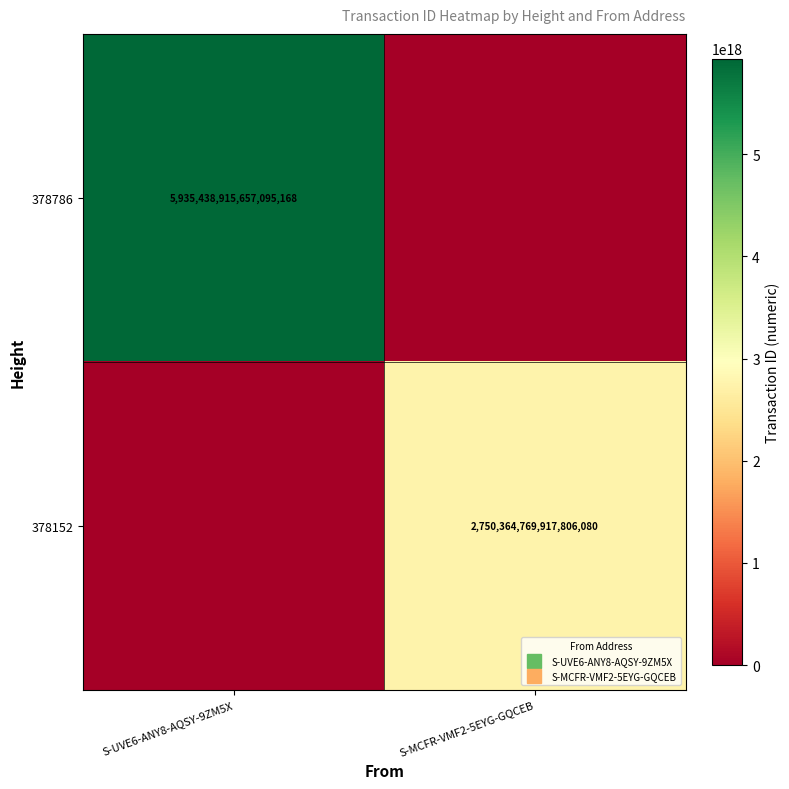

What is the approximate value of 378152 at S-MCFR-VMF2-5EYG-GQCEB?

2750364769917806080